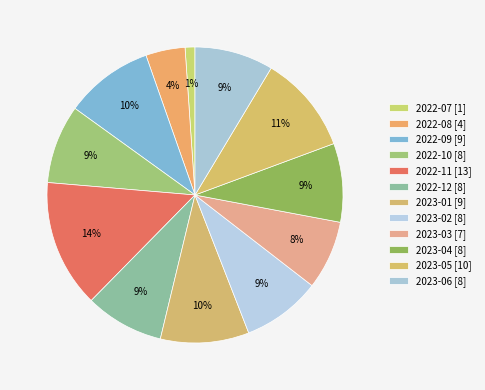

How many segments does this pie chart have?

12